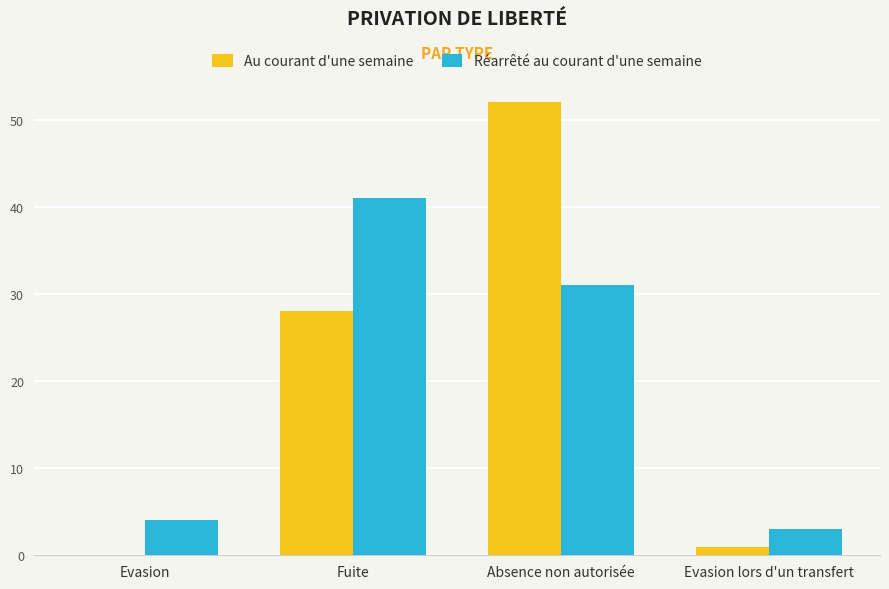

How many series are shown in this chart?

2